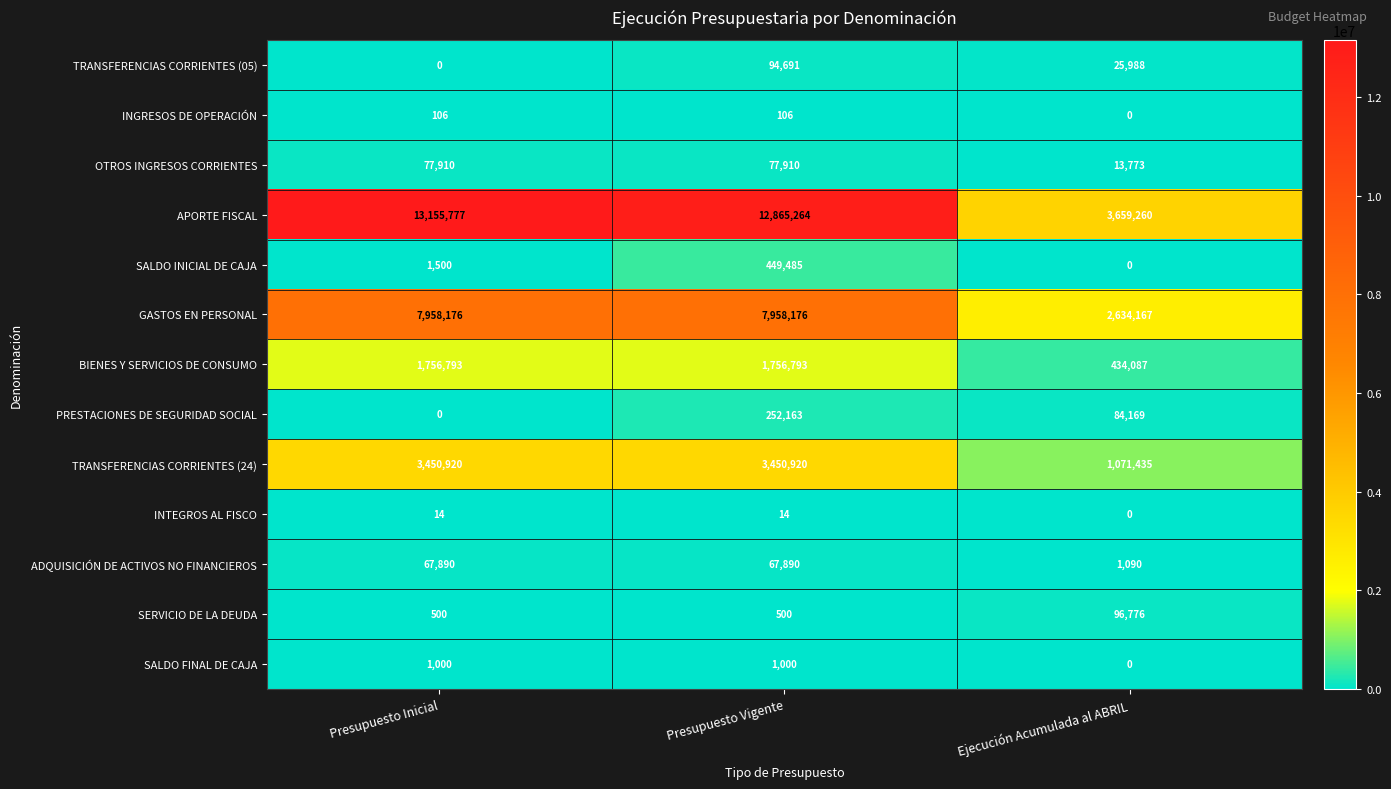

At which category is the sum across all series the highest?

Presupuesto Vigente